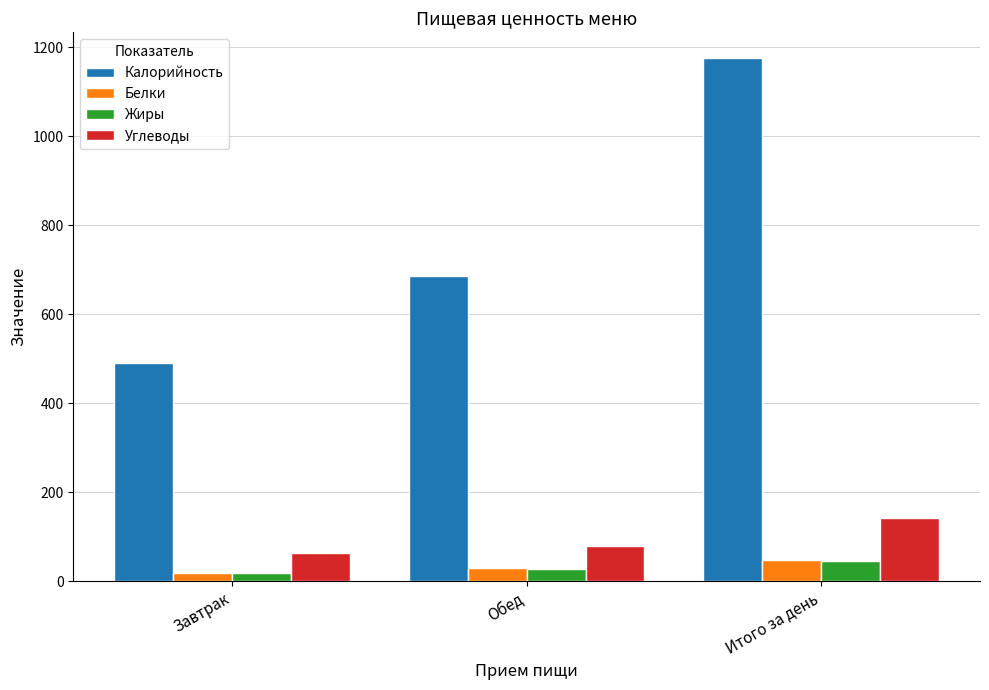

Reading left to right, extract all data points from this chart.

Калорийность: 489.7	685.0	1174.7
Белки: 18.7	29.4	48.1
Жиры: 18.3	27.4	45.7
Углеводы: 62.7	80.2	142.9